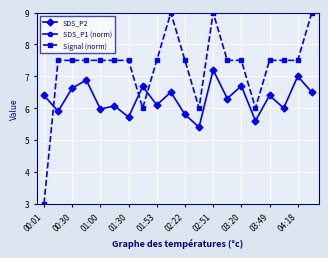

Is it true that SDS_P2 equals 6.7 at 03:20?

True